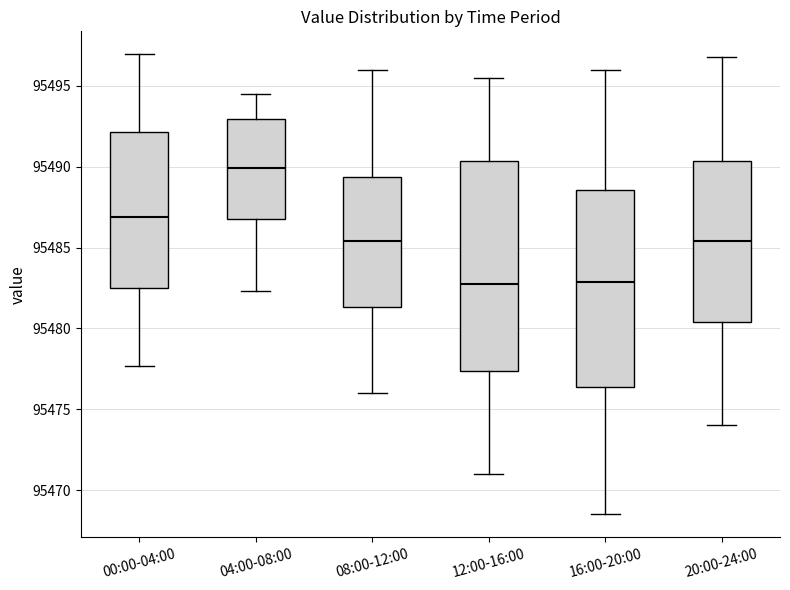

Reading left to right, transcribe this box plot: for each box, give where its median line is, the range the box spans, and where its two whiskers end, as read against the y-axis. The values are not printed on the chart, so give them approximately, as read against the axis.

00:00-04:00: median 95487.0, box 95482.5 to 95492.0, whiskers 95477.5 to 95497.0
04:00-08:00: median 95490.0, box 95487.0 to 95493.0, whiskers 95482.5 to 95494.5
08:00-12:00: median 95485.5, box 95481.5 to 95489.5, whiskers 95476.0 to 95496.0
12:00-16:00: median 95483.0, box 95477.5 to 95490.5, whiskers 95471.0 to 95495.5
16:00-20:00: median 95483.0, box 95476.5 to 95488.5, whiskers 95468.5 to 95496.0
20:00-24:00: median 95485.5, box 95480.5 to 95490.5, whiskers 95474.0 to 95497.0